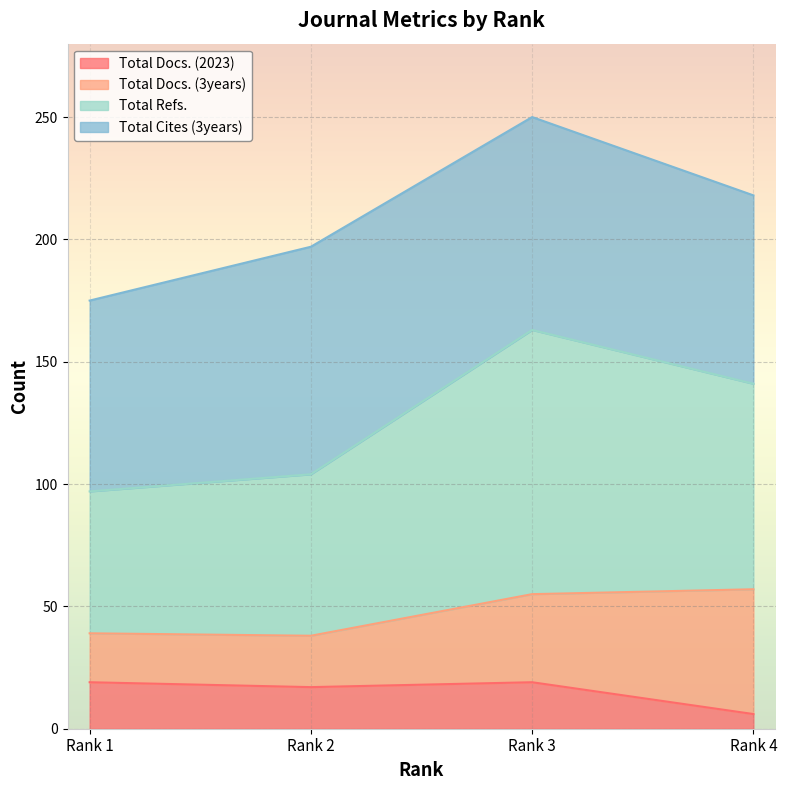

Which category has the lowest value in the Total Docs. (2023) series?

Rank 4